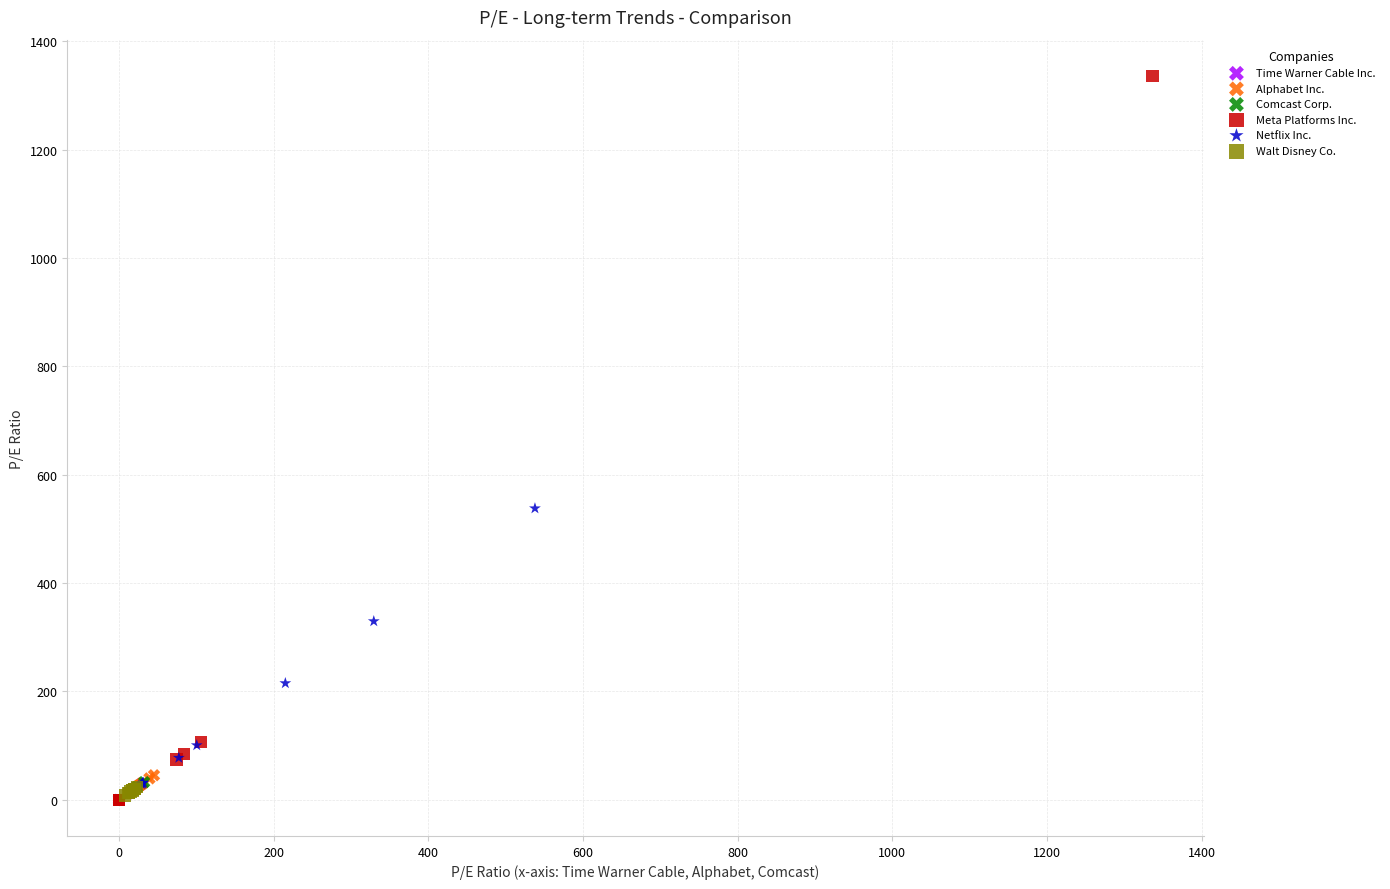

Which series has the largest Y range (max minus min)?

Meta Platforms Inc.